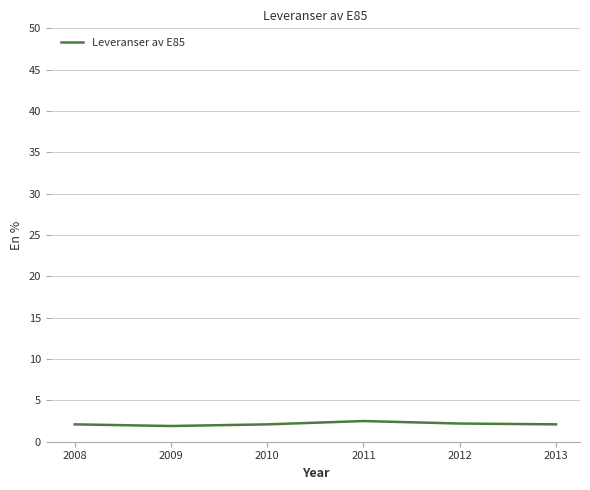

How many series are shown in this chart?

1